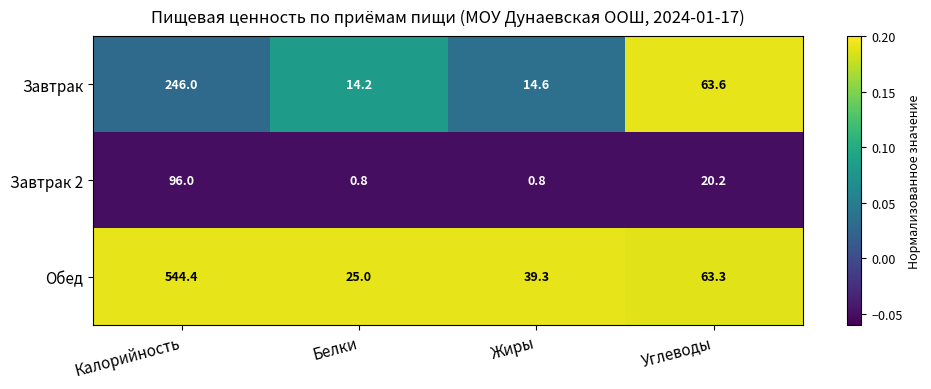

Which series has the largest total across all categories?

Обед